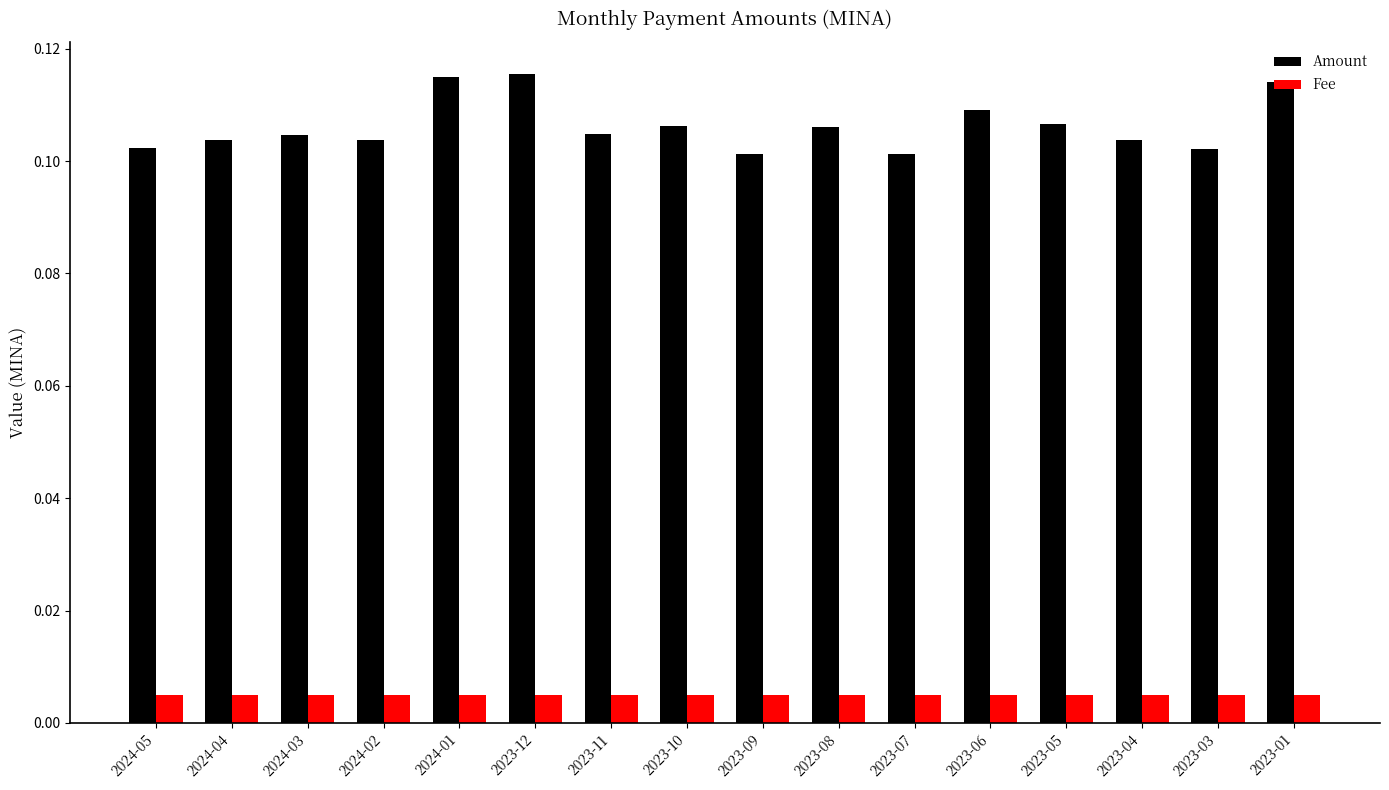

What is the sum of all Amount values?

1.7